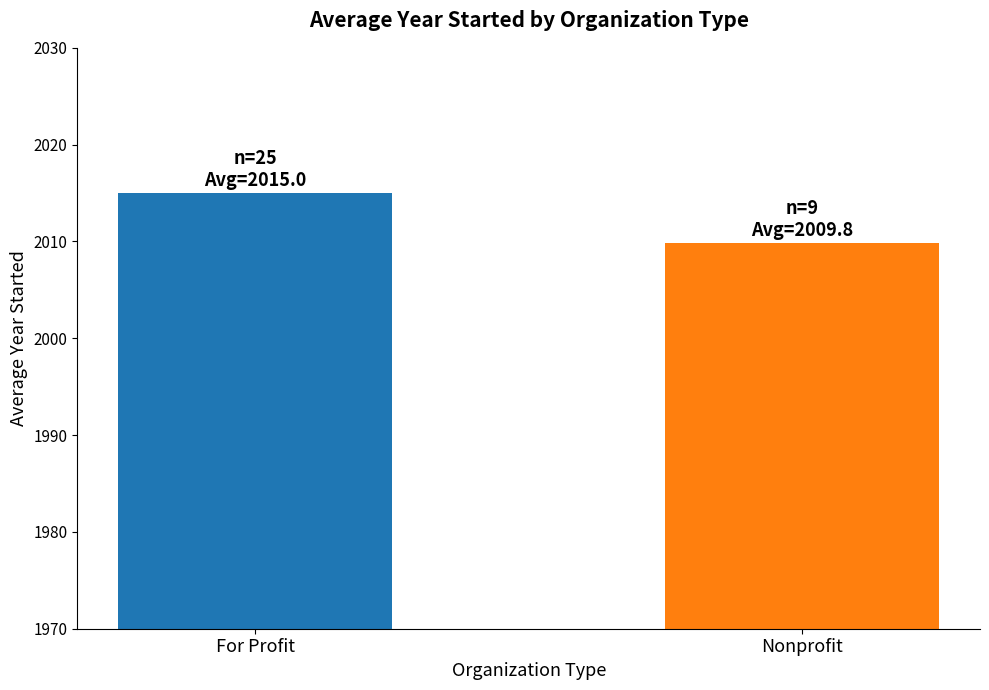

What is the difference between the maximum and minimum values?

5.2